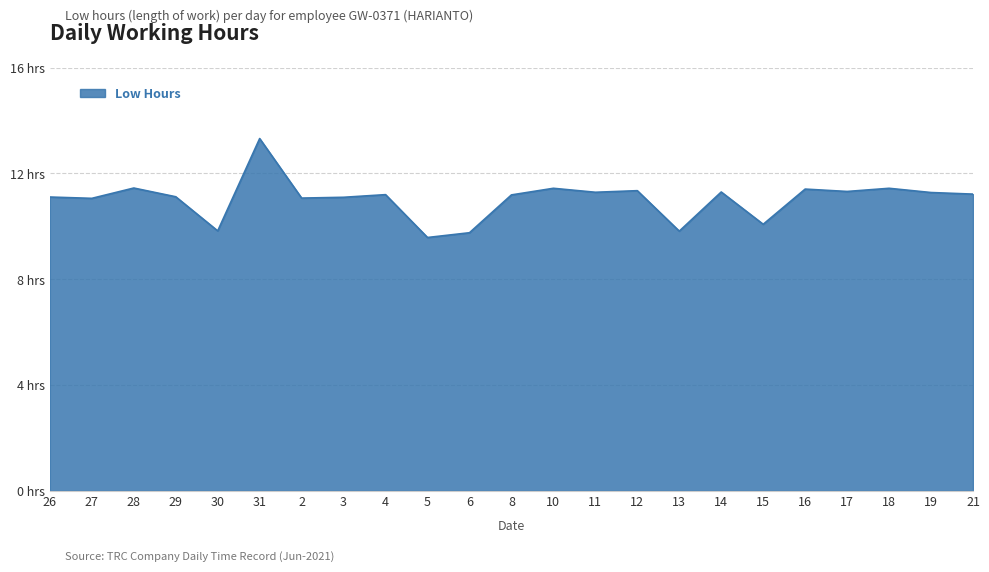

What is the greatest value displayed?

13.3